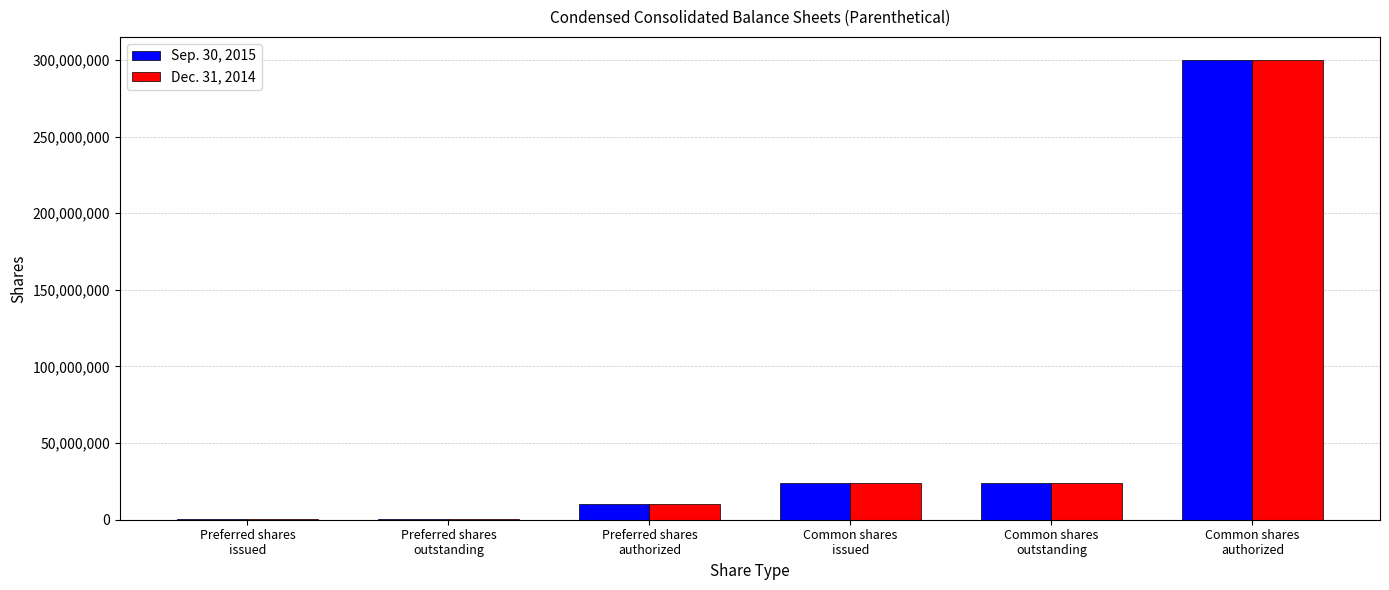

What is the sum of the Sep. 30, 2015 values at Common shares
authorized and Common shares
issued?

323879350